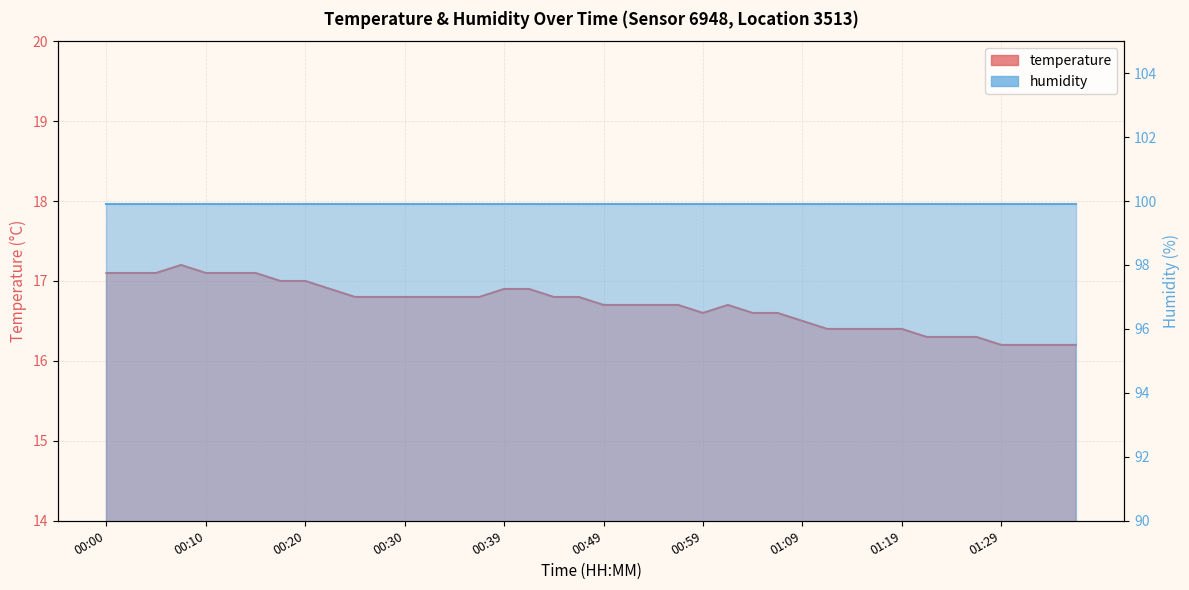

Where is the first local maximum?

00:07